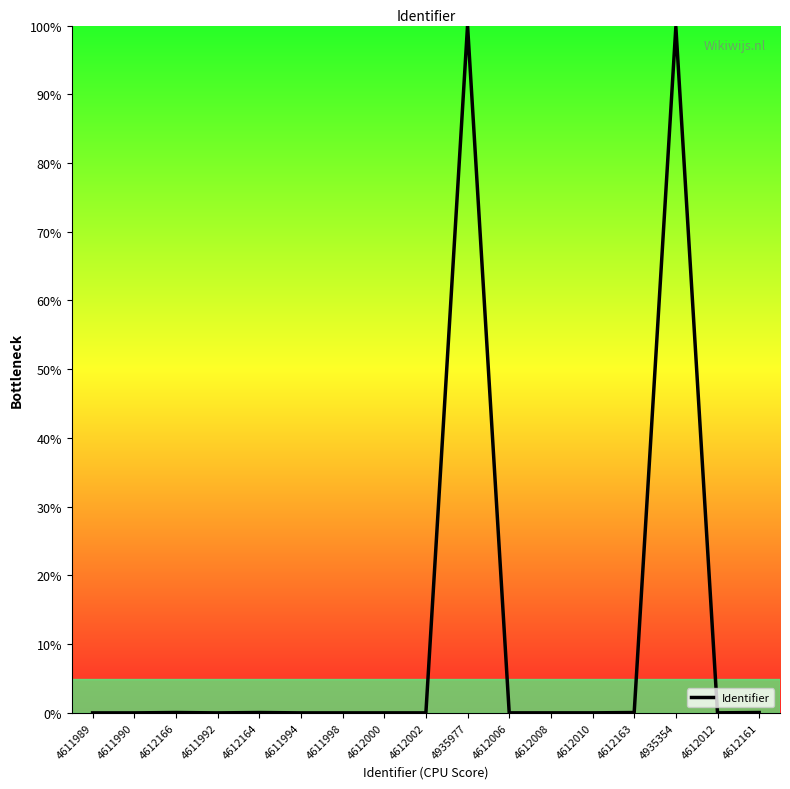

What is the difference between the maximum and minimum values?

100.0